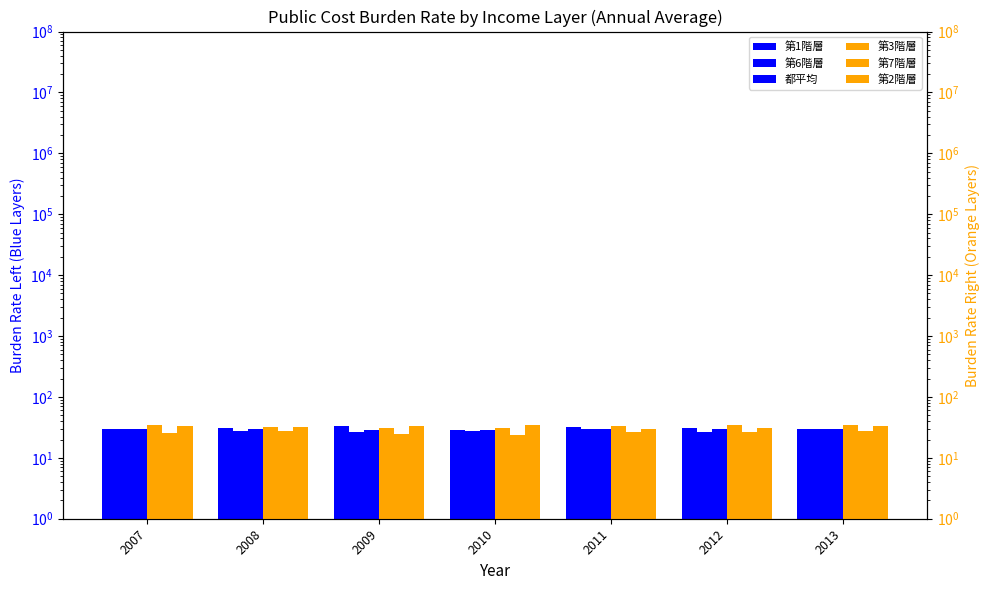

How many values in the 第3階層 series exceed 33?

4